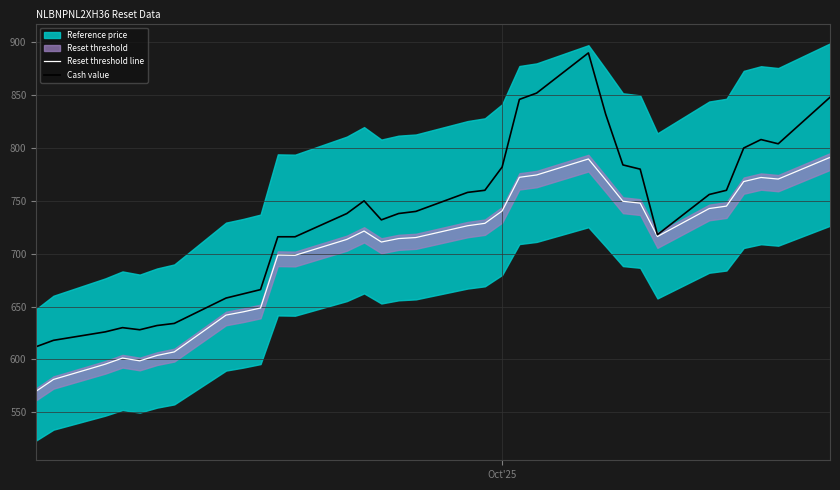

What is the highest value of the Cash value series?

890.0